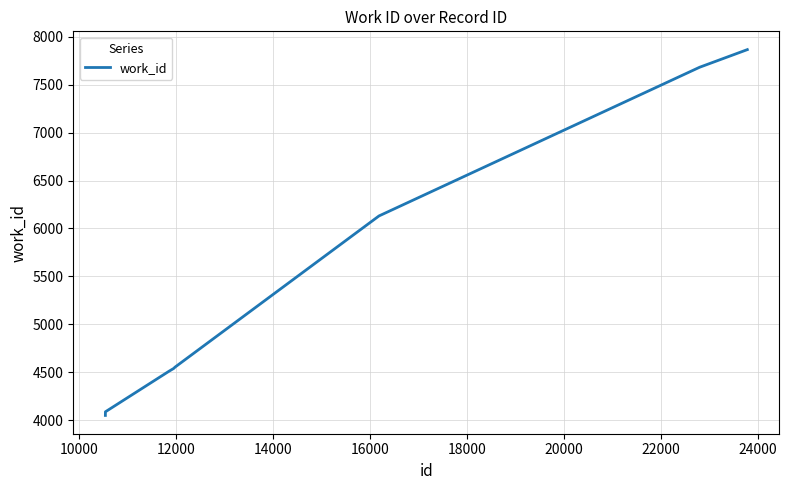

What is the difference between the maximum and minimum values?

3812